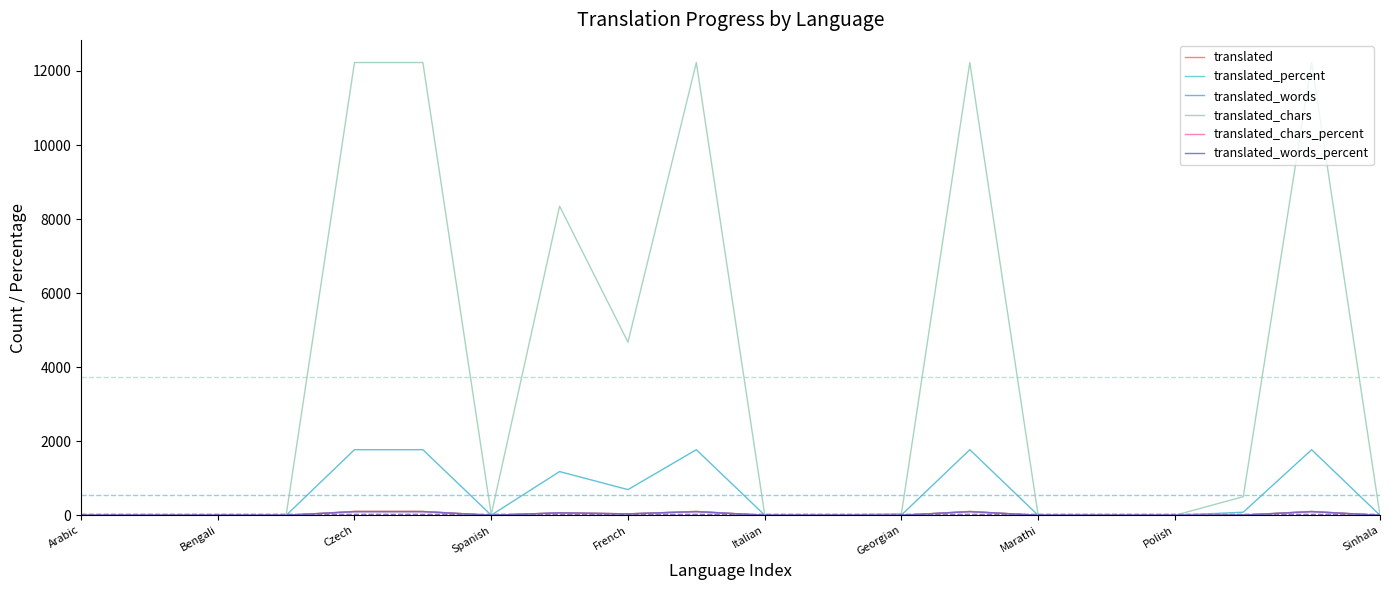

Does the chart display data point markers on the line(s)?

No